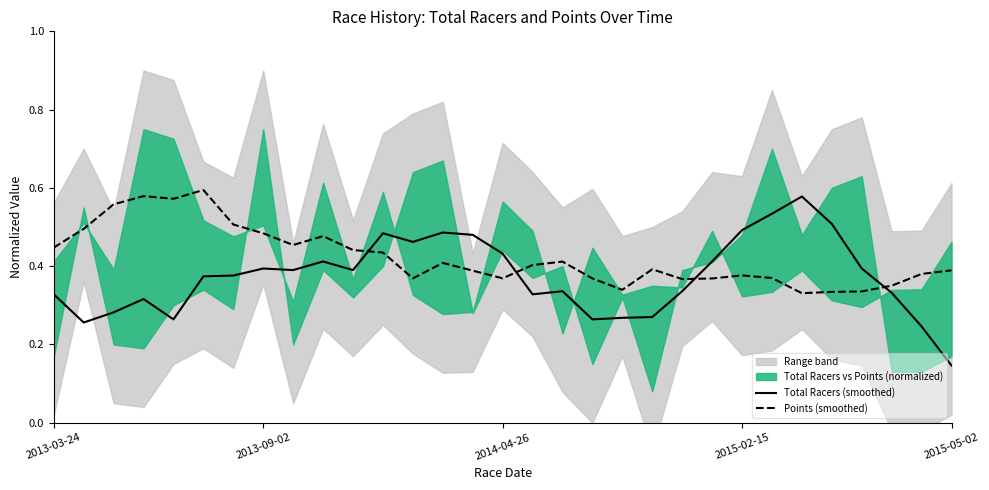

What is the value of the Total Racers (smoothed) point at the 6th from the left?

0.4